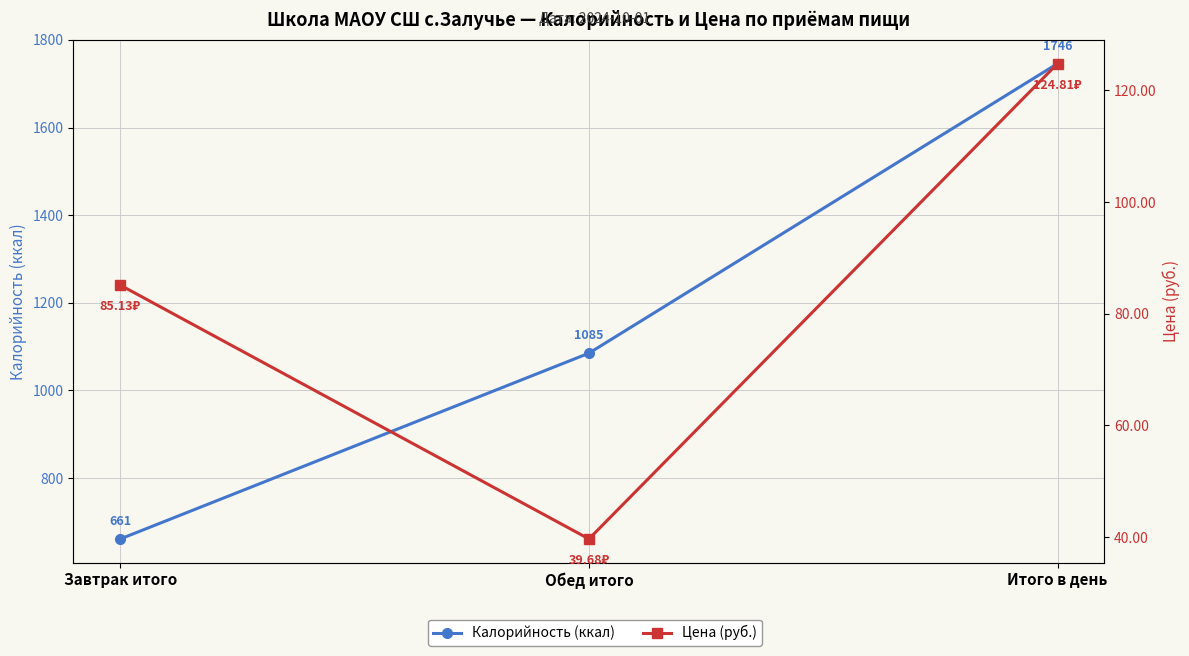

What is the difference between the maximum and minimum values in the Цена (руб.) series?

85.1